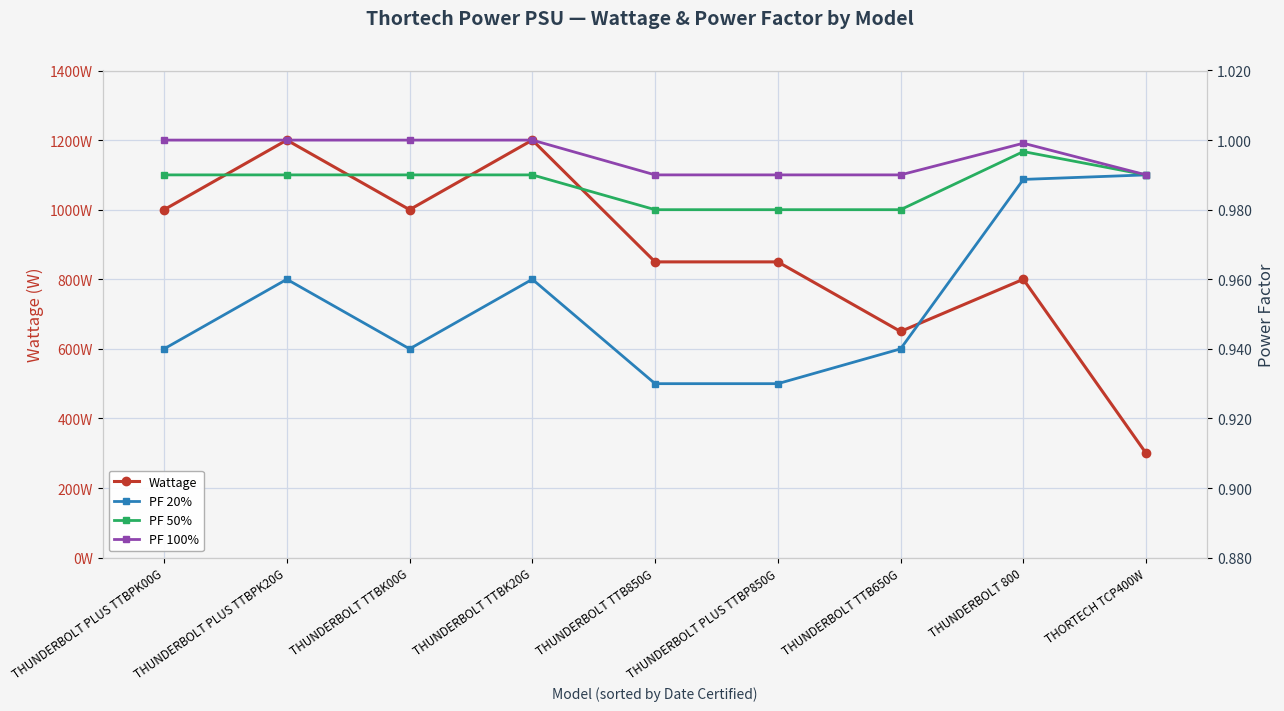

Which series has the widest spread of values?

Wattage